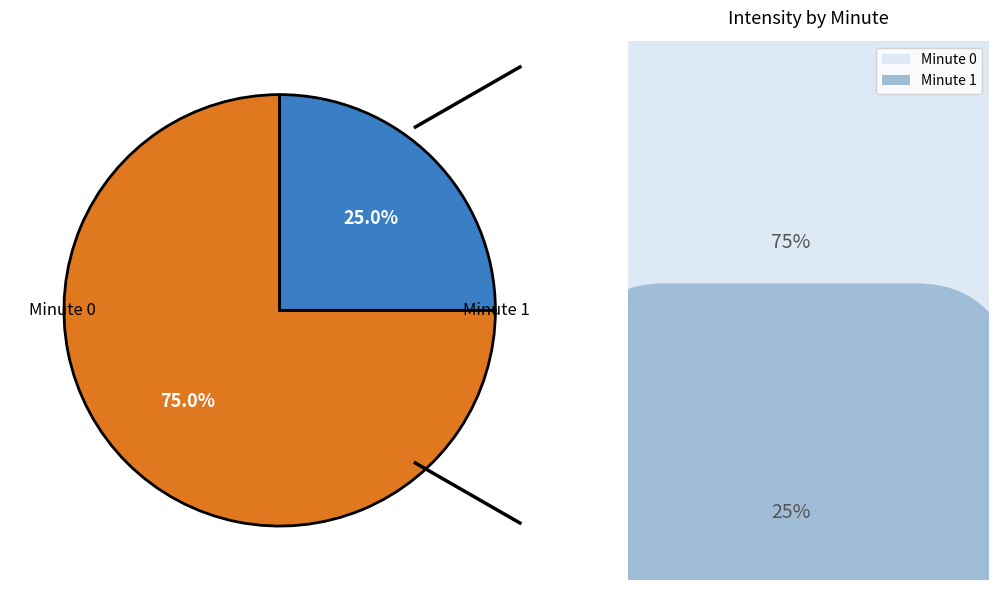

Is there a majority slice in this chart?

Yes